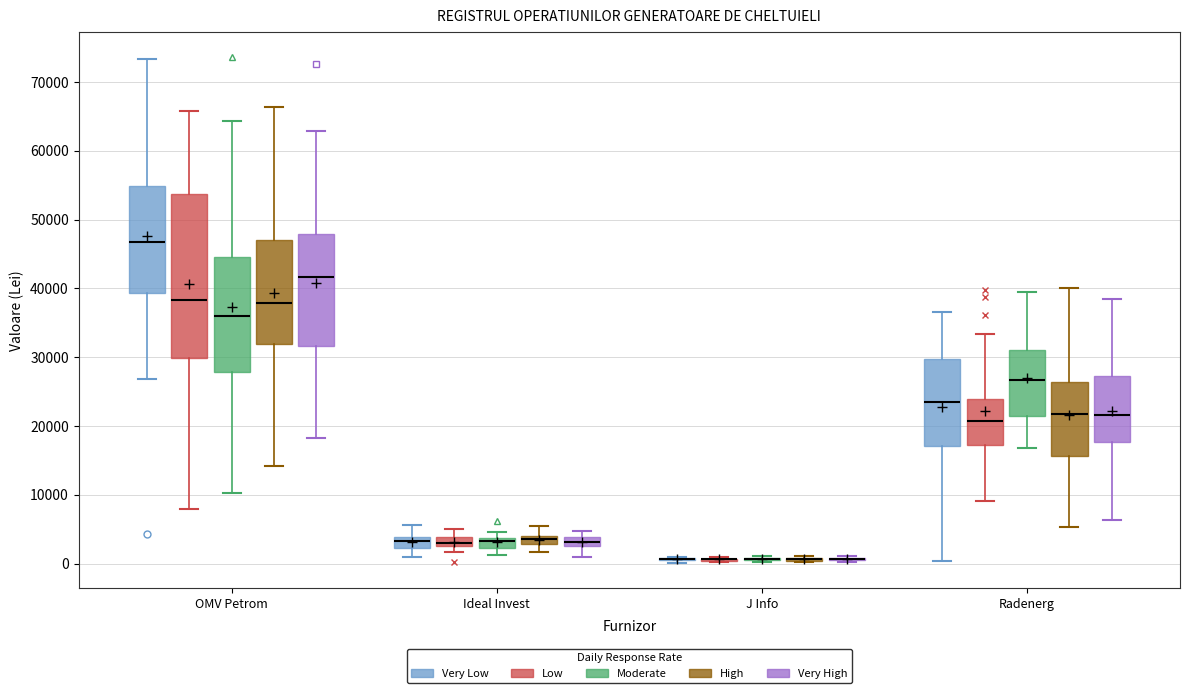

Which box is the tallest, from its lower edge to its upper edge?

OMV Petrom (Low)